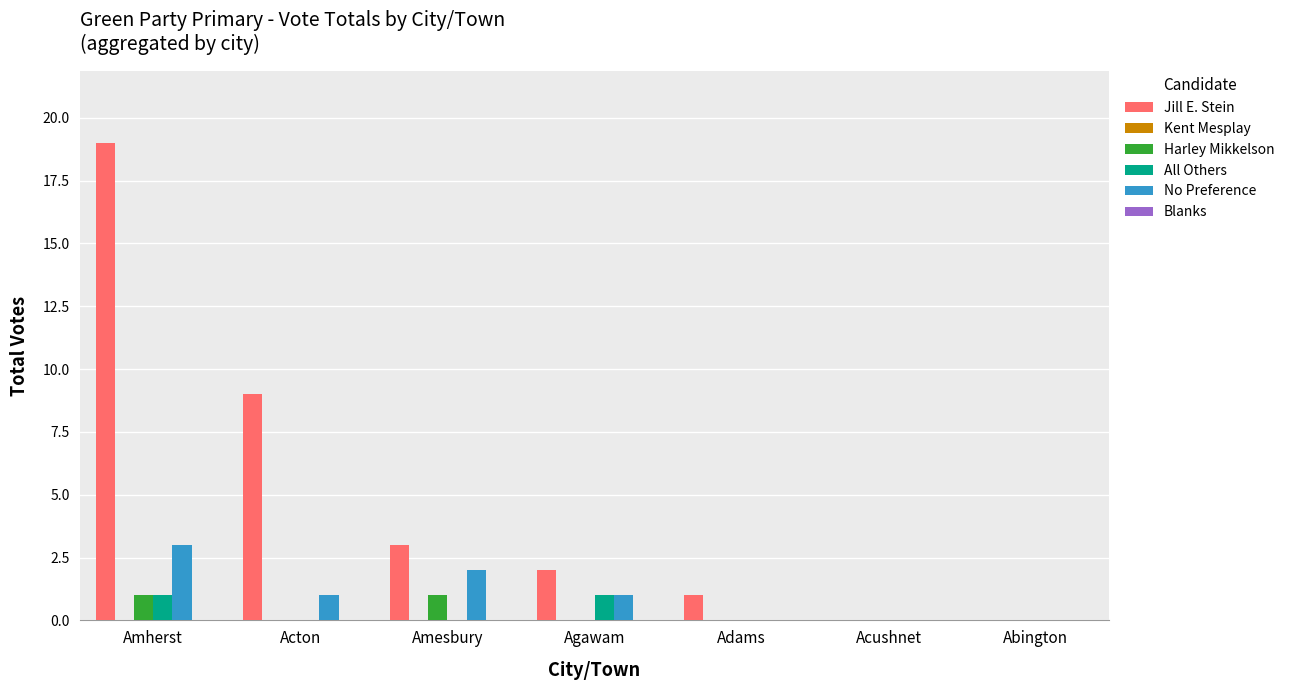

At which category is the sum across all series the highest?

Amherst